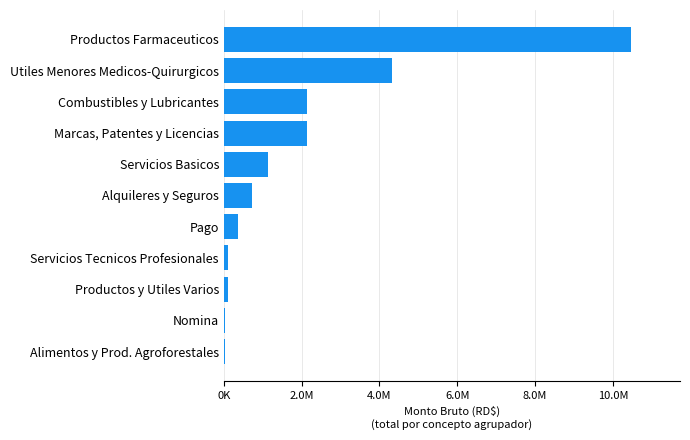

Which label corresponds to the largest value in the chart?

Productos Farmaceuticos